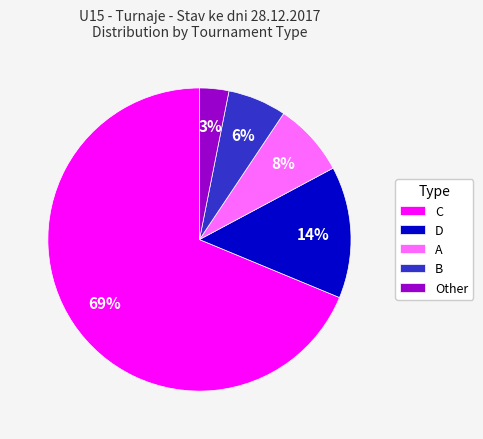

Rank the categories by value from lowest to highest.

Other, B, A, D, C